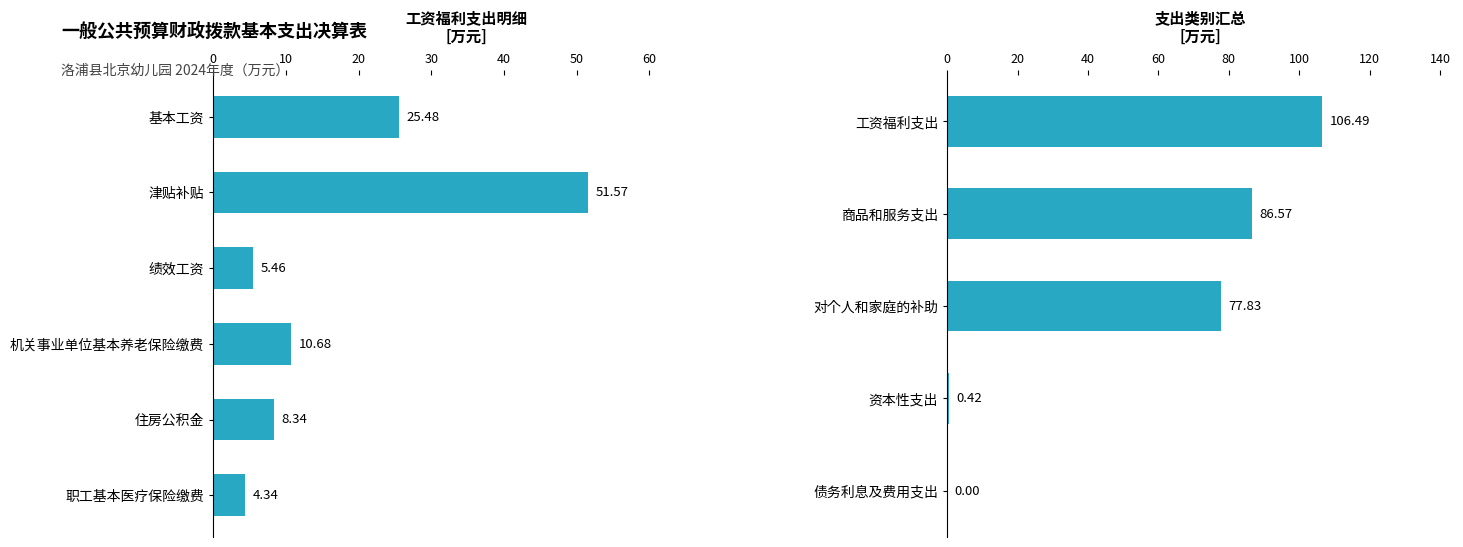

Is it true that the value at 资本性支出 is 0.2?

False